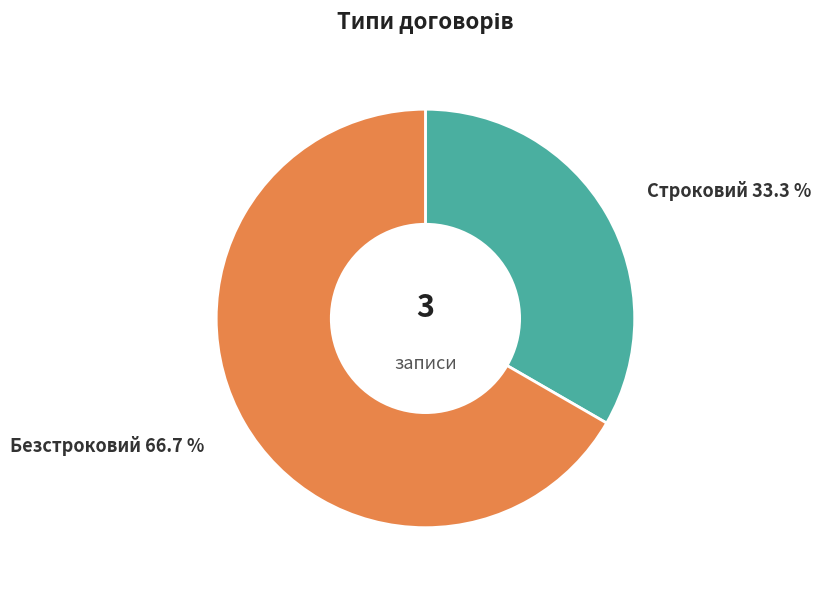

Is it true that Строковий is 40% of the pie?

False